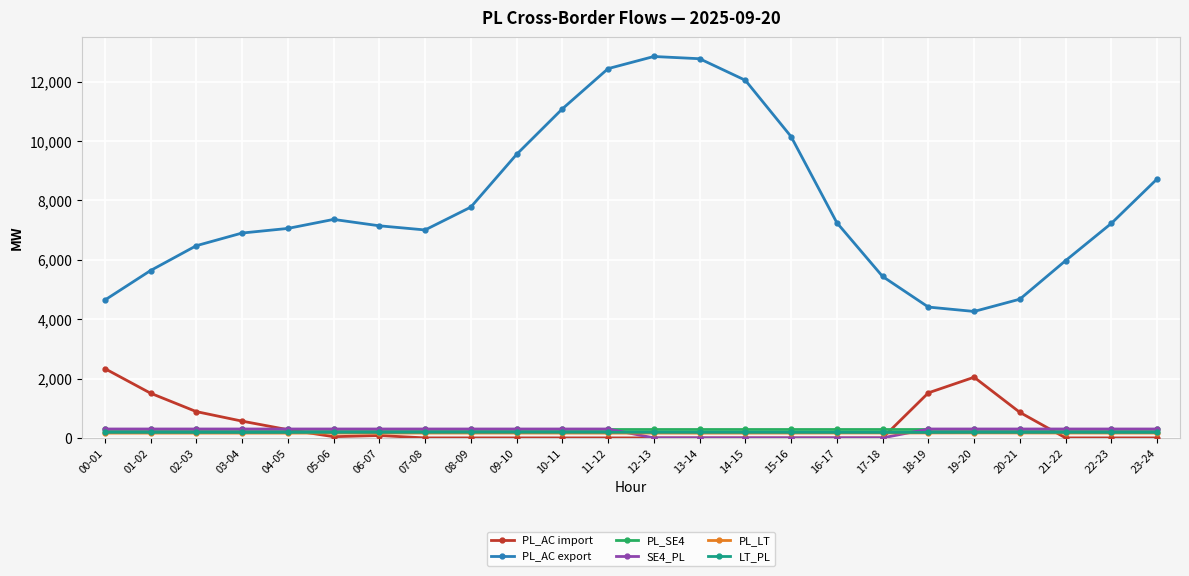

Does the chart display data point markers on the line(s)?

Yes